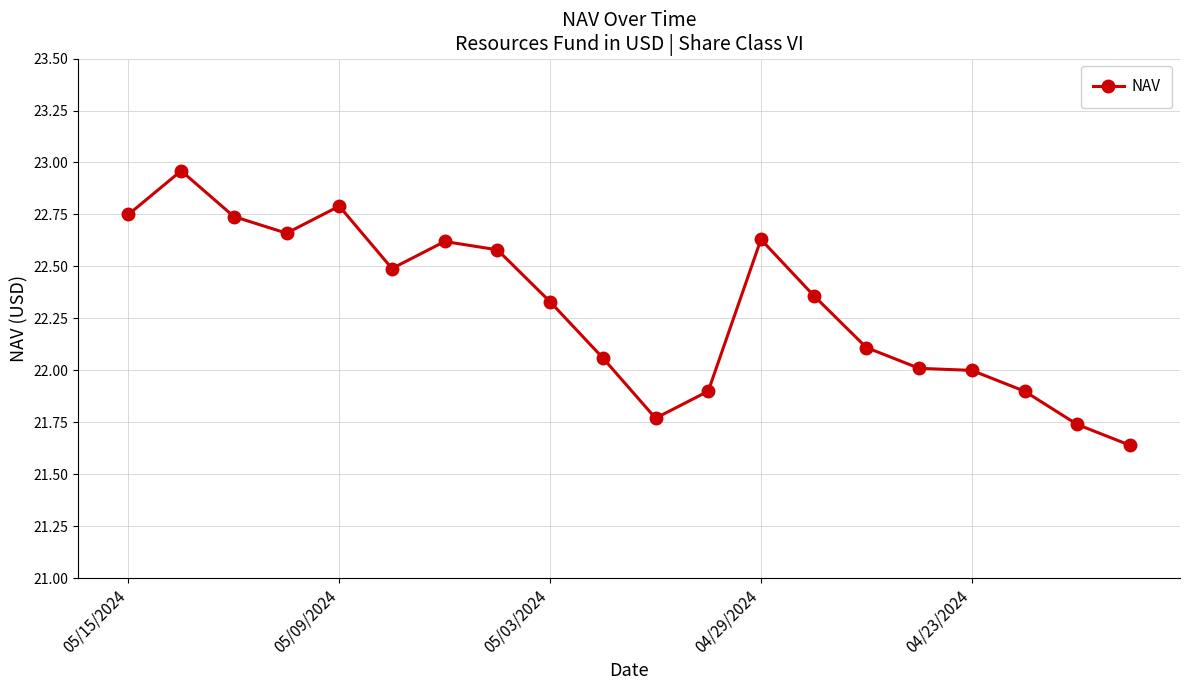

What is the sum of all values?

446.0